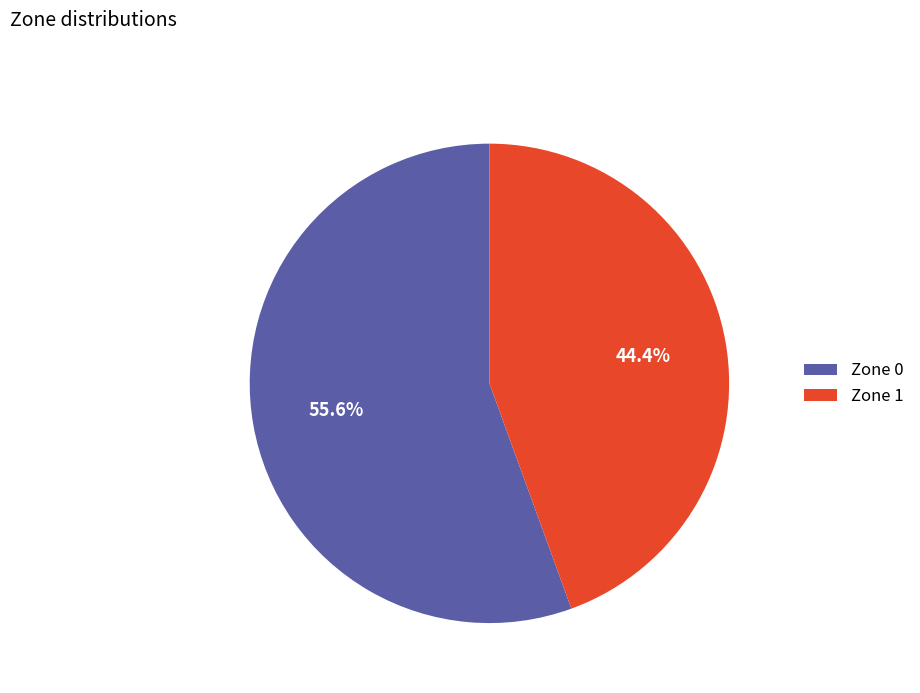

Which slice is the smallest?

Zone 1